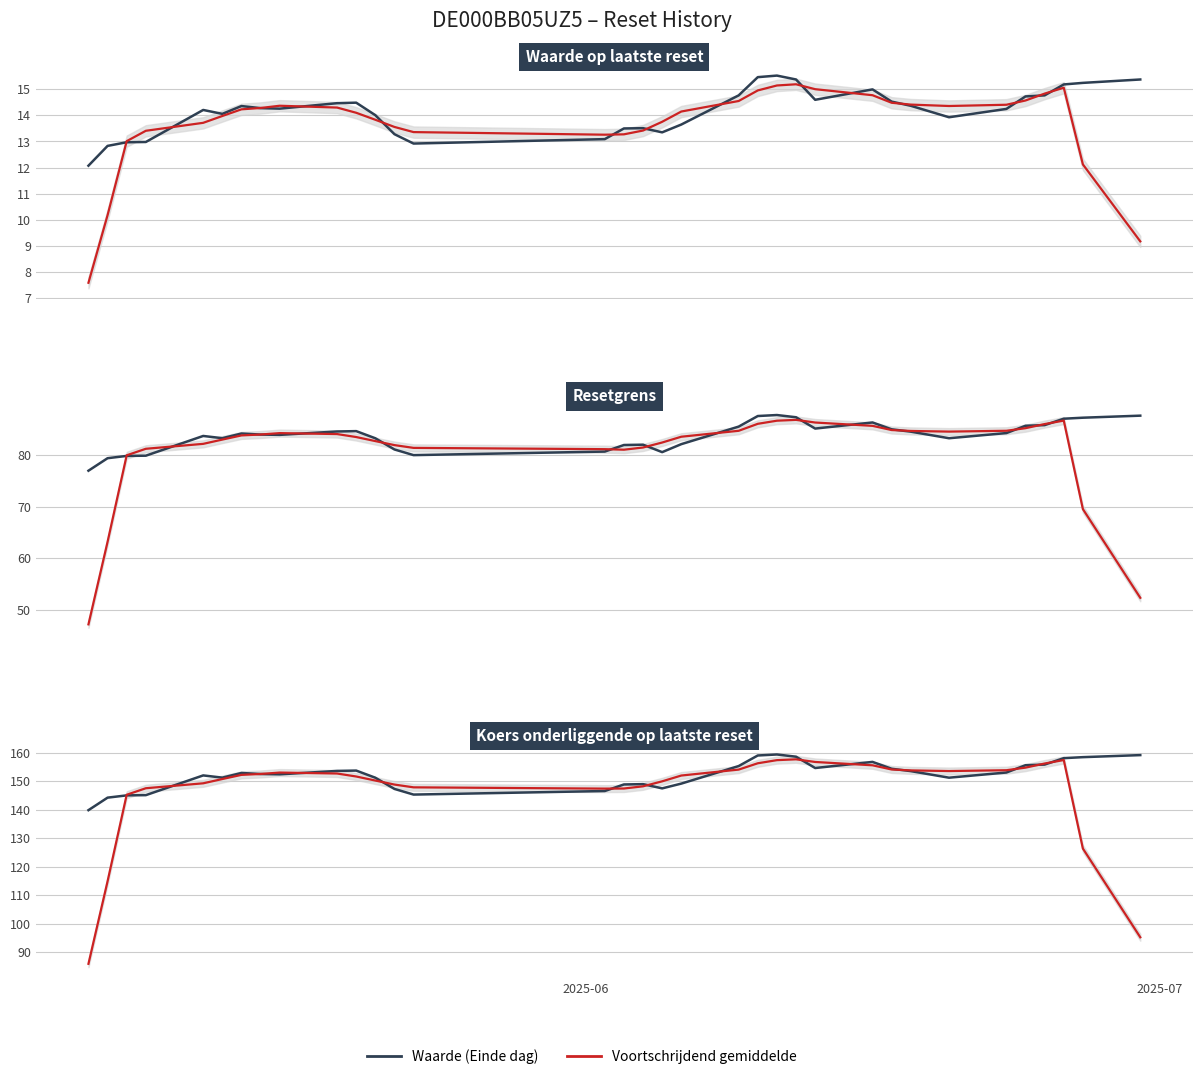

The Voortschrijdend gemiddelde series shows 228.3 at 24. True or false?

False